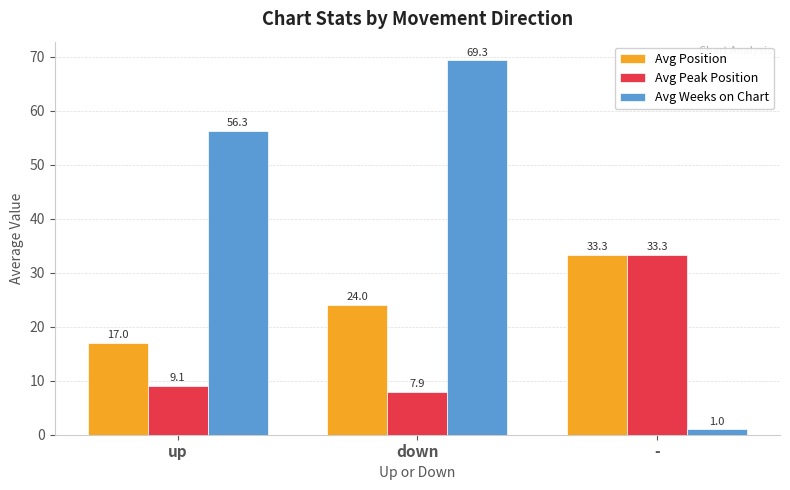

True or false: Avg Position has a value of 33.3 at -.

True